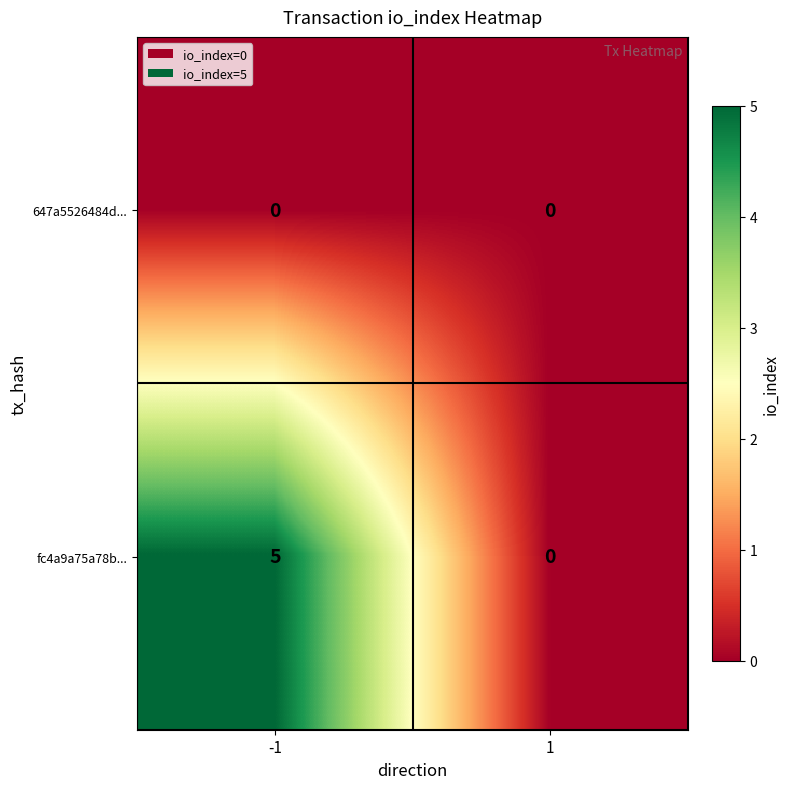

What is the spread (max minus min) of values at -1?

5